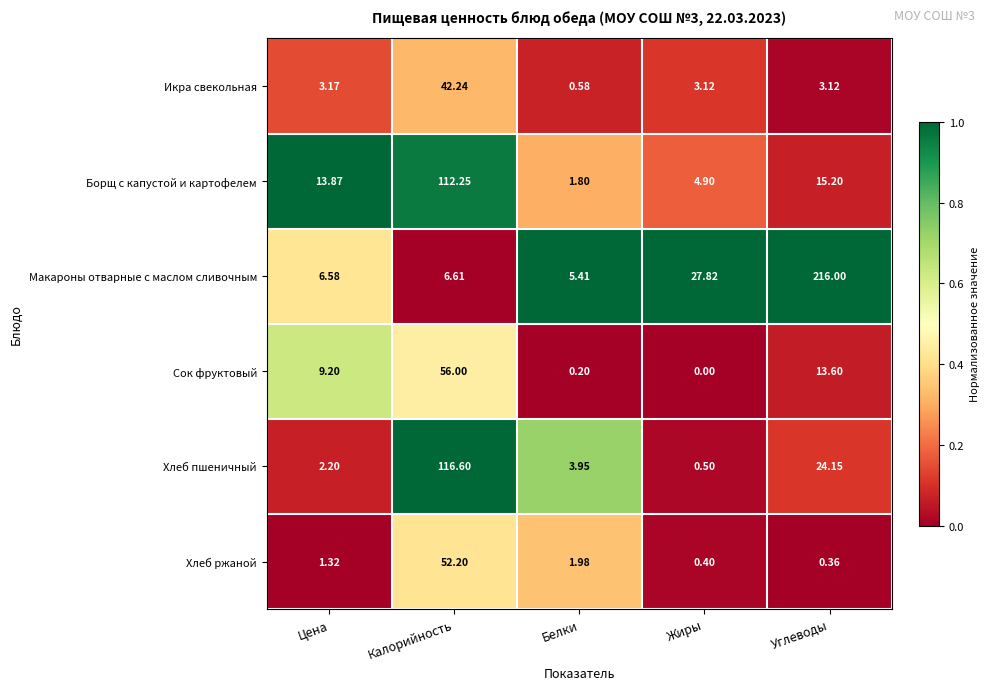

At which category is the sum across all series the highest?

Калорийность